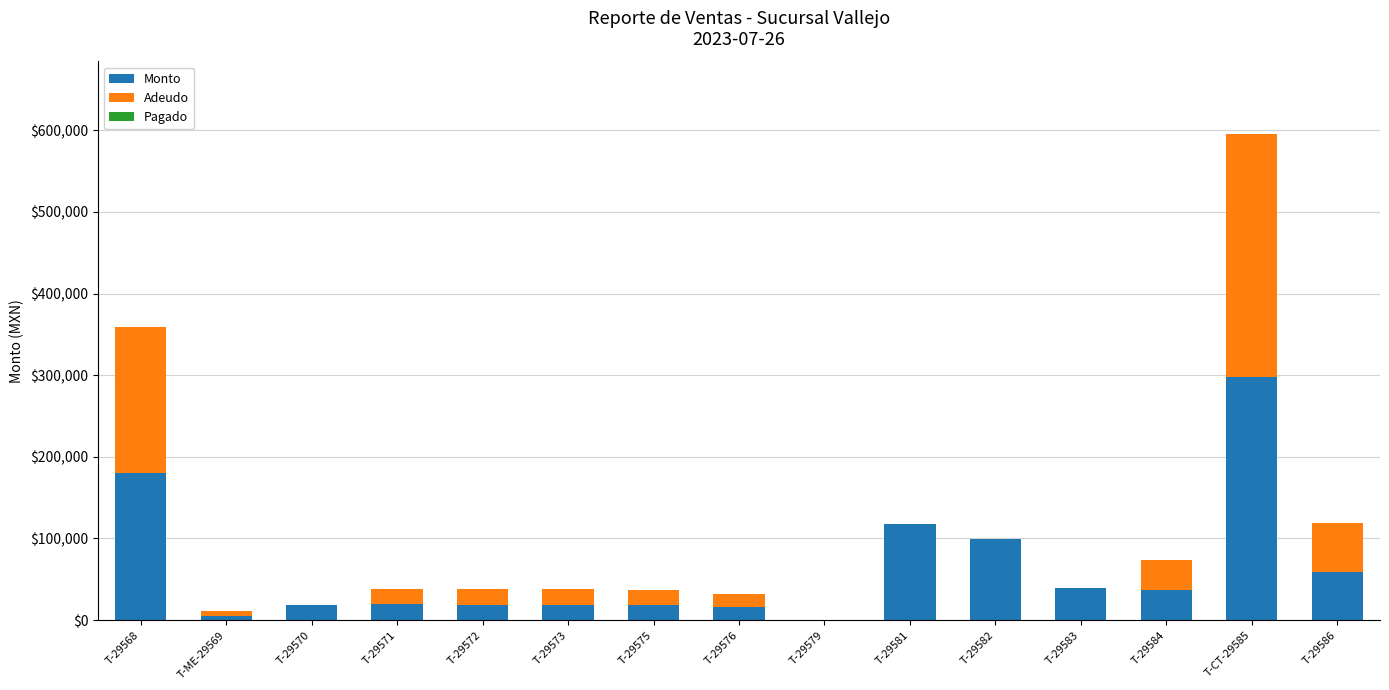

What is the total value across all series at T-29573?

37890.0